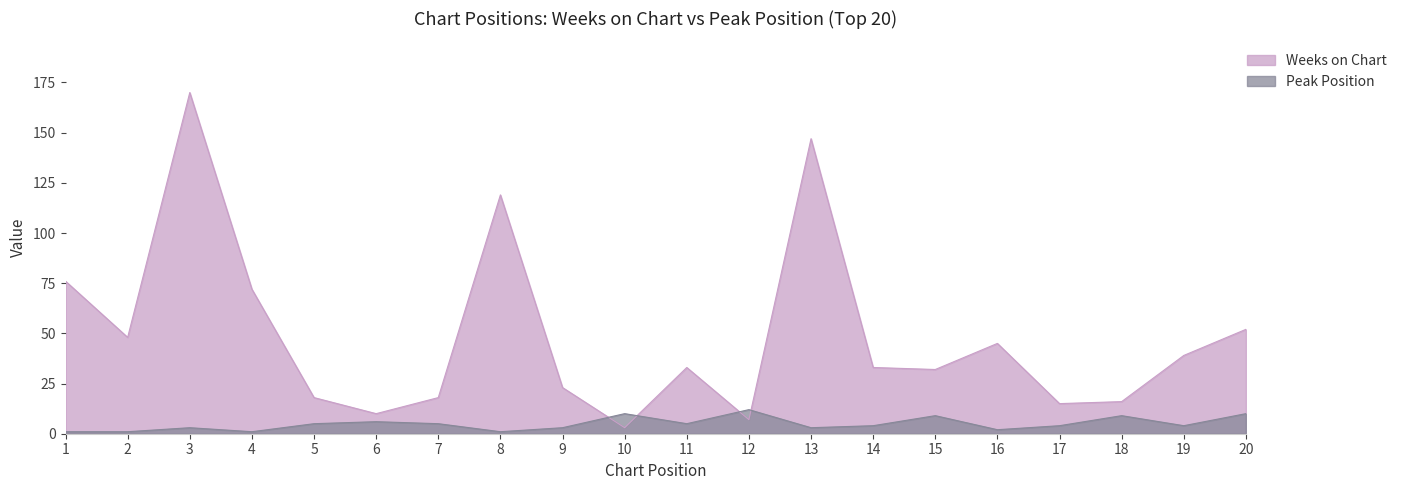

What is the maximum value shown in the chart?

170